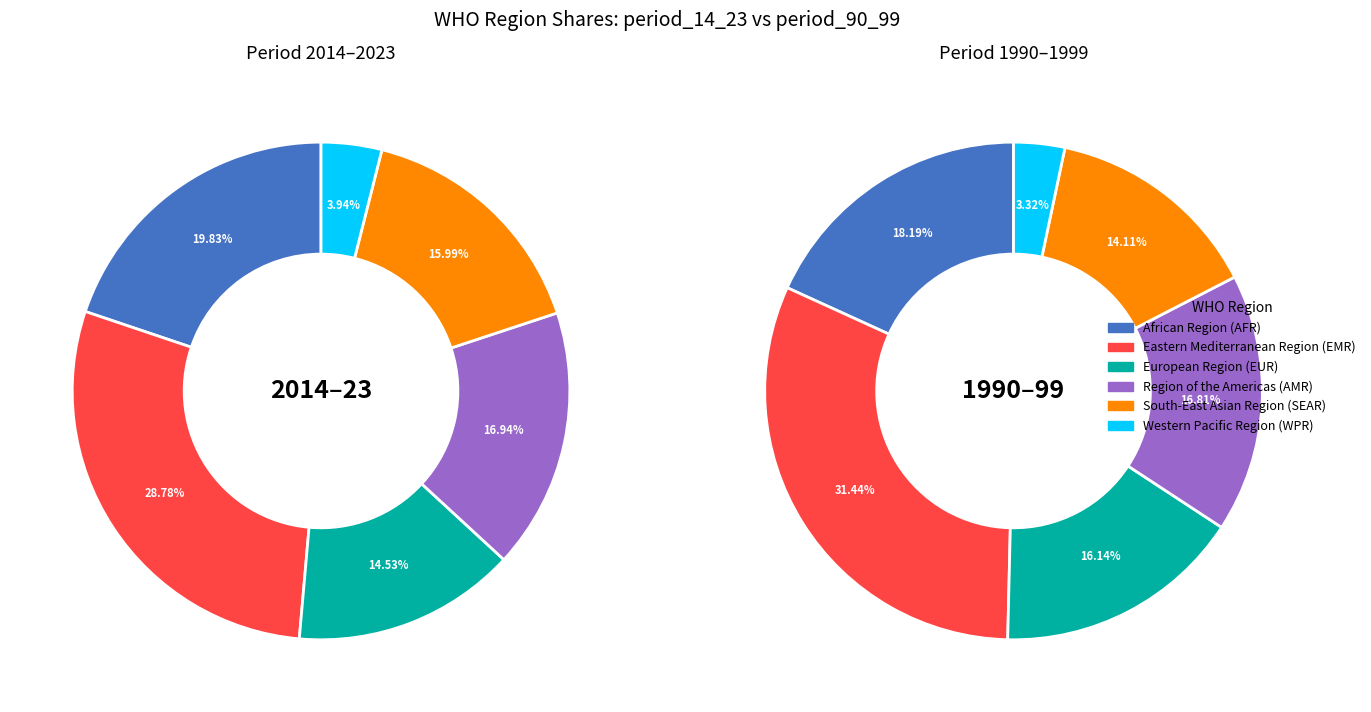

Which category has the smallest portion of the pie?

Western Pacific Region (WPR)